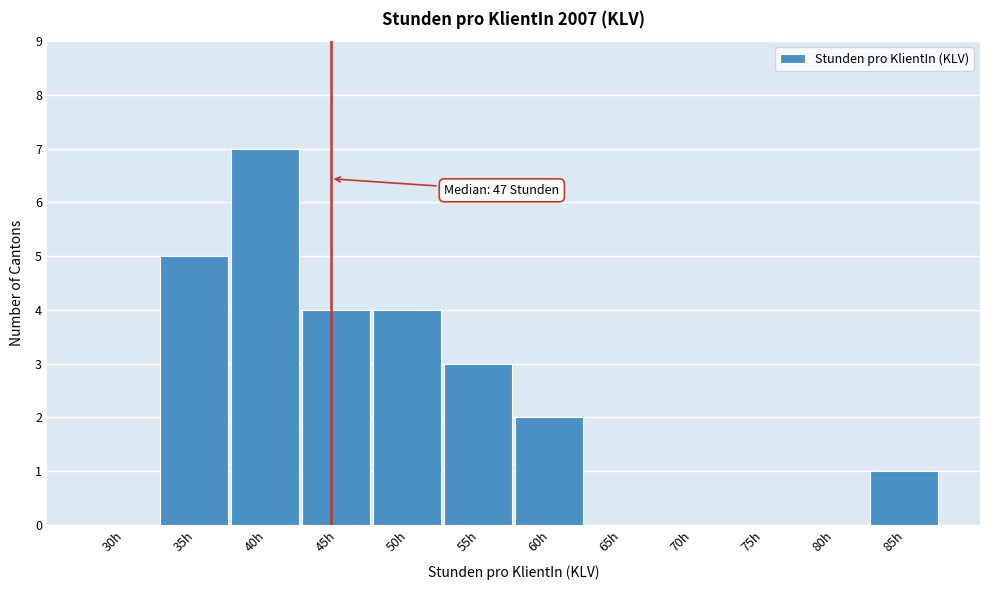

Reading right to left, transcribe all the data shown in this chart.

85h=1	80h=0	75h=0	70h=0	65h=0	60h=2	55h=3	50h=4	45h=4	40h=7	35h=5	30h=0